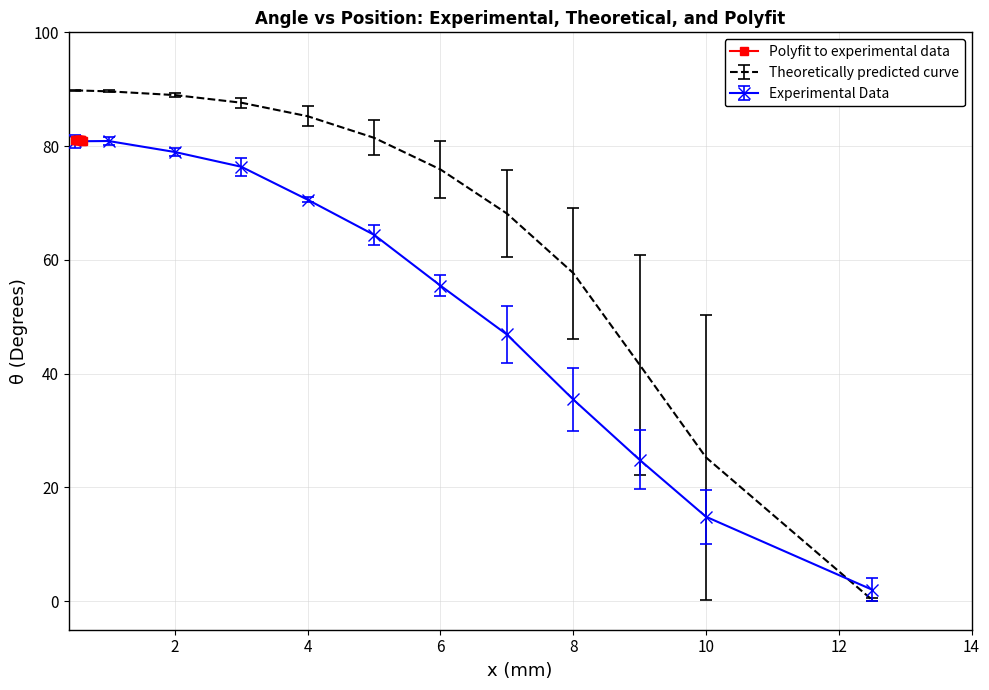

What is the value of the Polyfit to experimental data point at the 5th from the left?

81.0